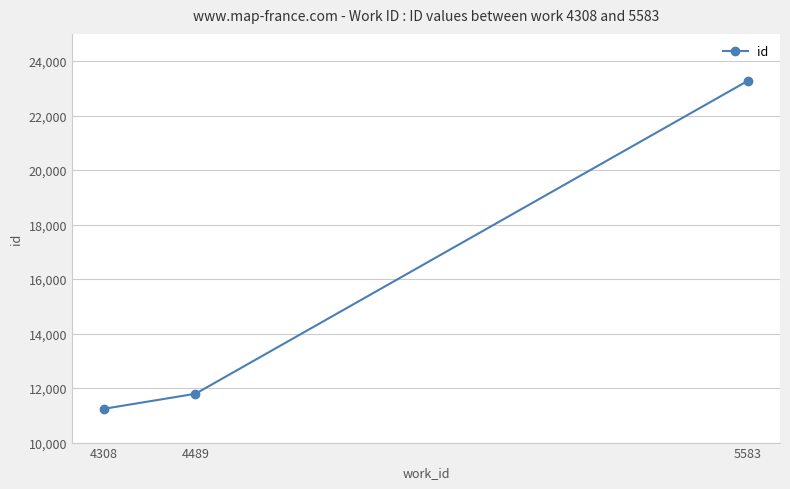

Reading left to right, transcribe all the data shown in this chart.

11241	11792	23277